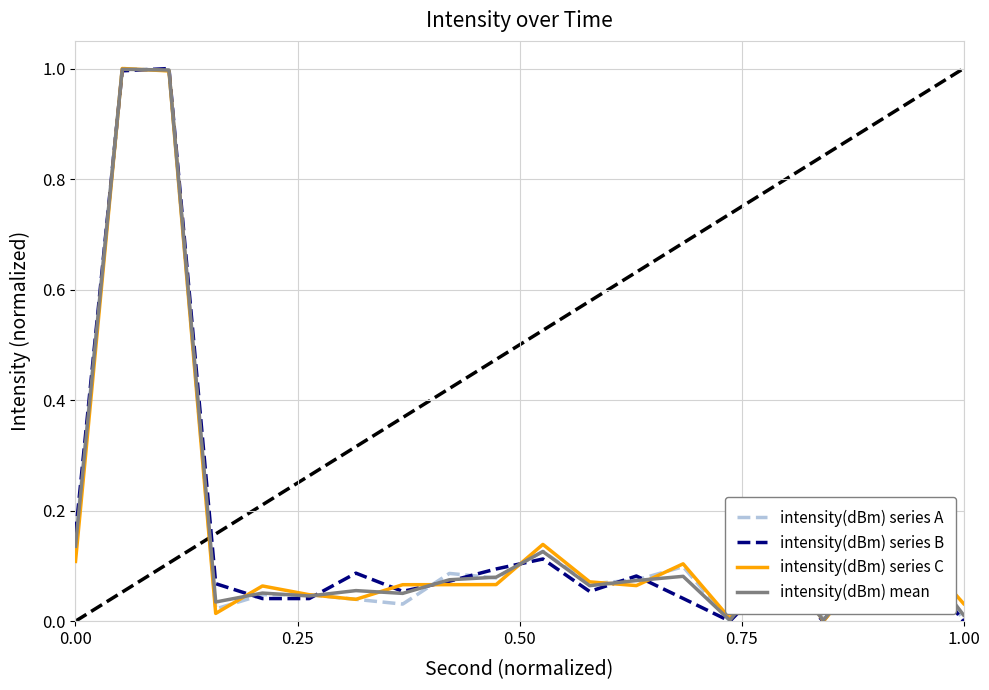

What is the highest value of the intensity(dBm) series A series?

1.0